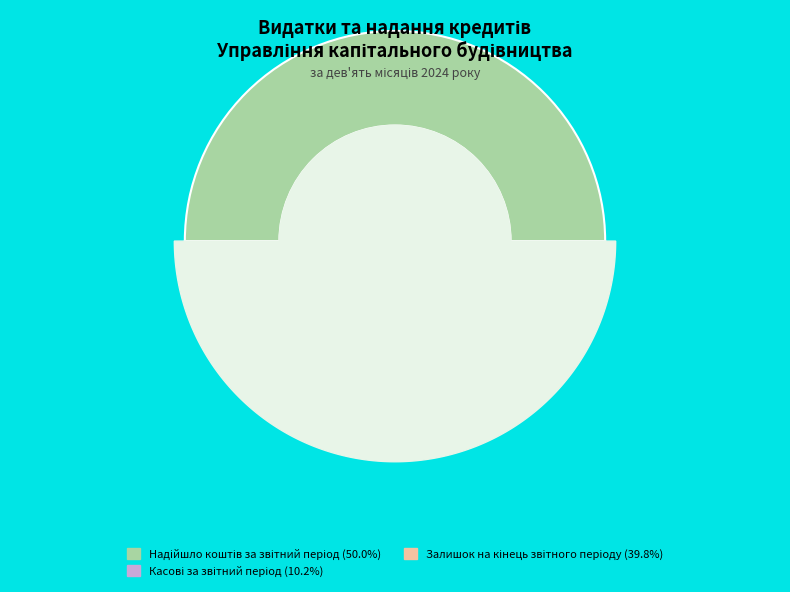

Between Надійшло коштів за звітний період and Касові за звітний період, which is larger?

Надійшло коштів за звітний період